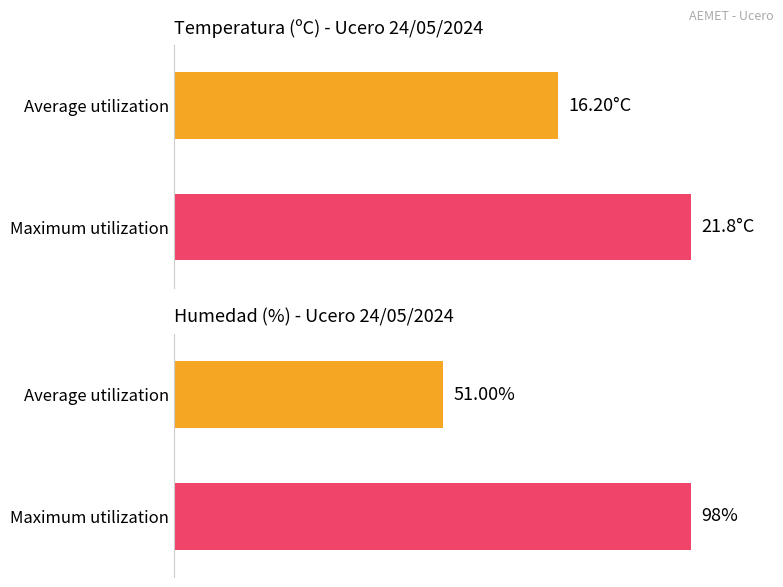

Are the bars horizontal?

Yes